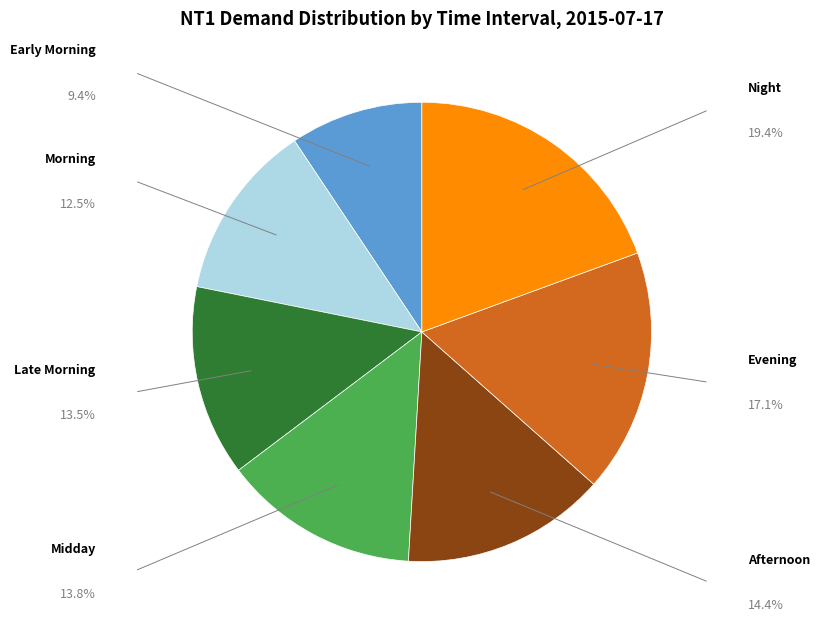

Is there any slice that represents more than half of the pie?

No